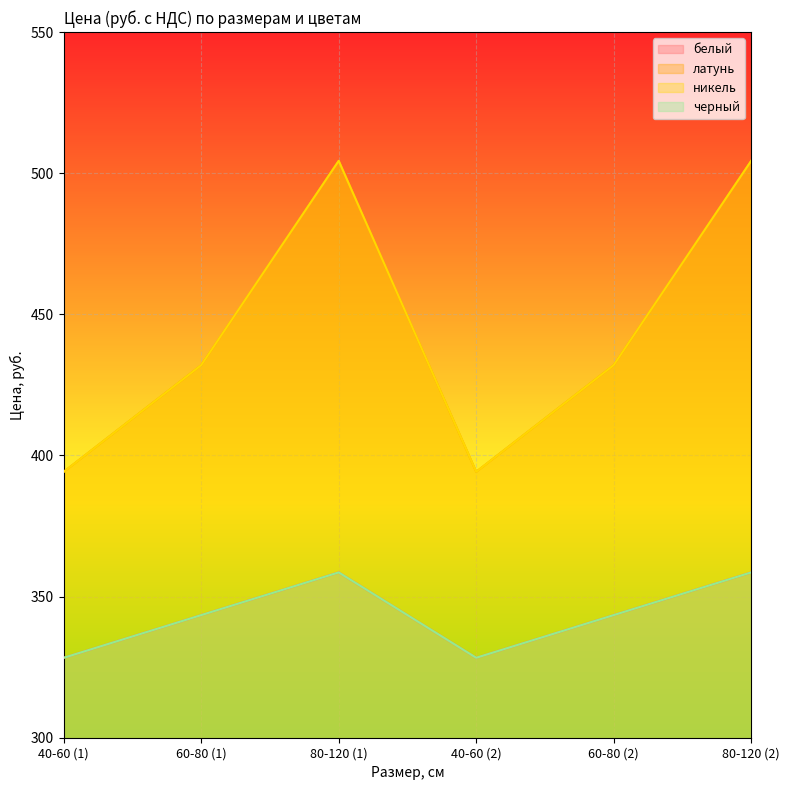

How many lines are shown in the chart?

4